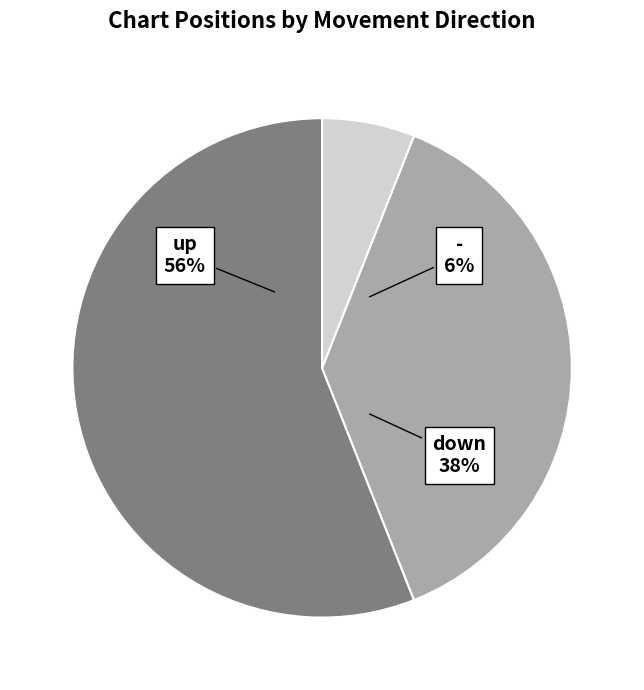

How many segments does this pie chart have?

3